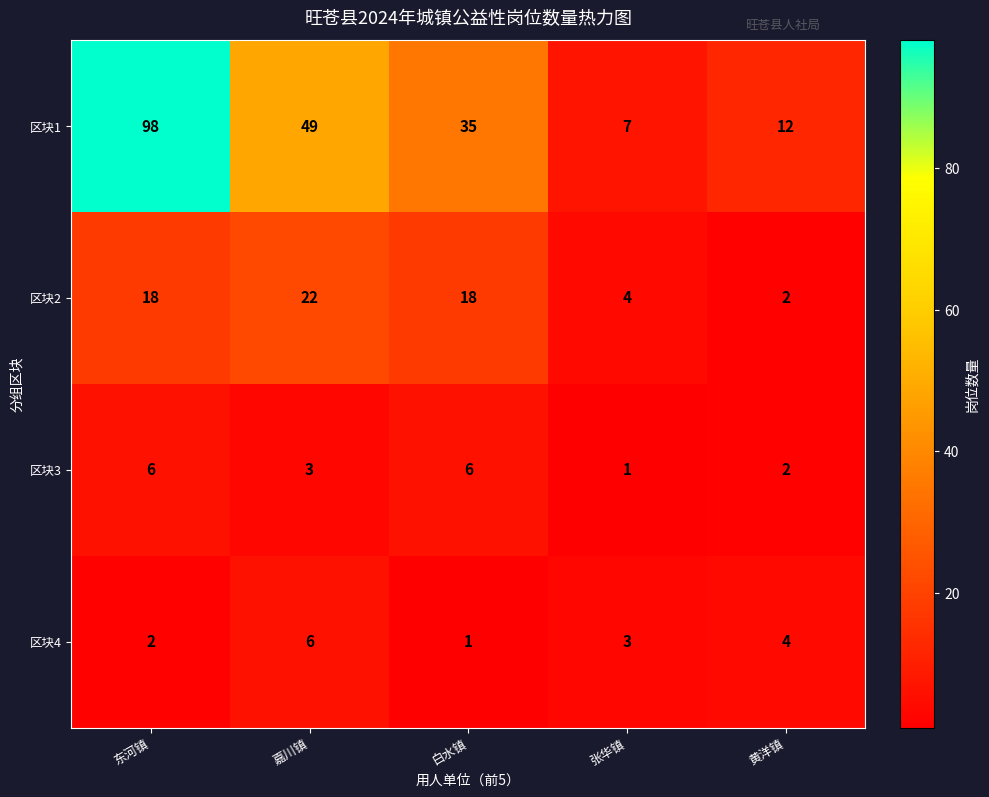

Between 嘉川镇 and 张华镇, which series saw the biggest shift?

区块1